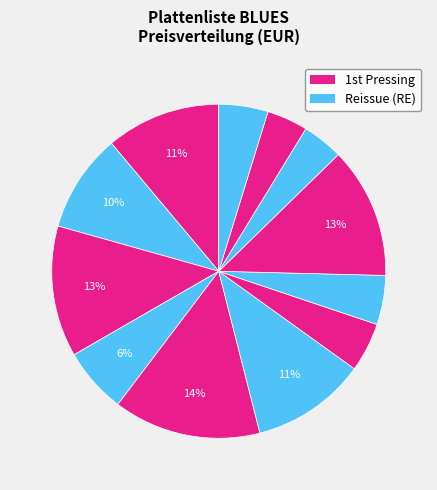

Is there any slice that represents more than half of the pie?

No